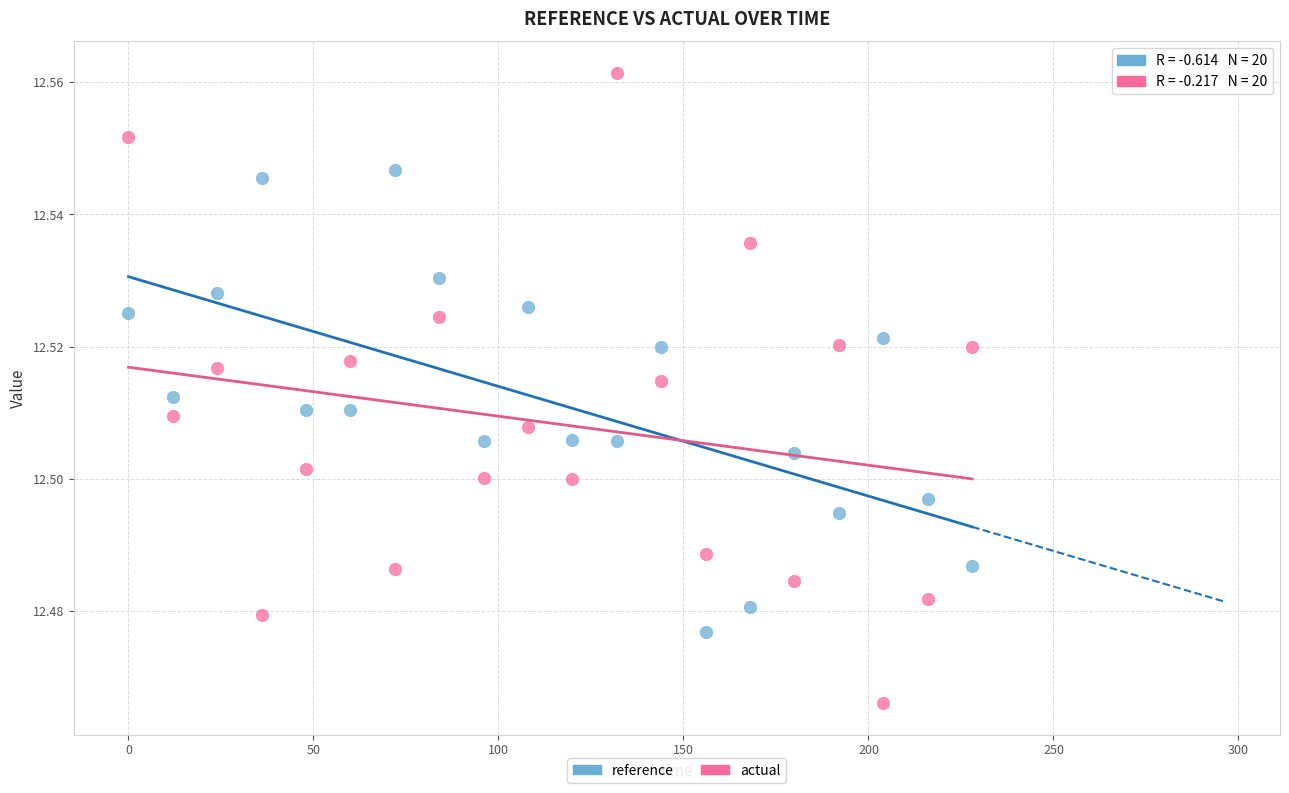

Across all data points, what is the range of X values (max minus min)?

228.0